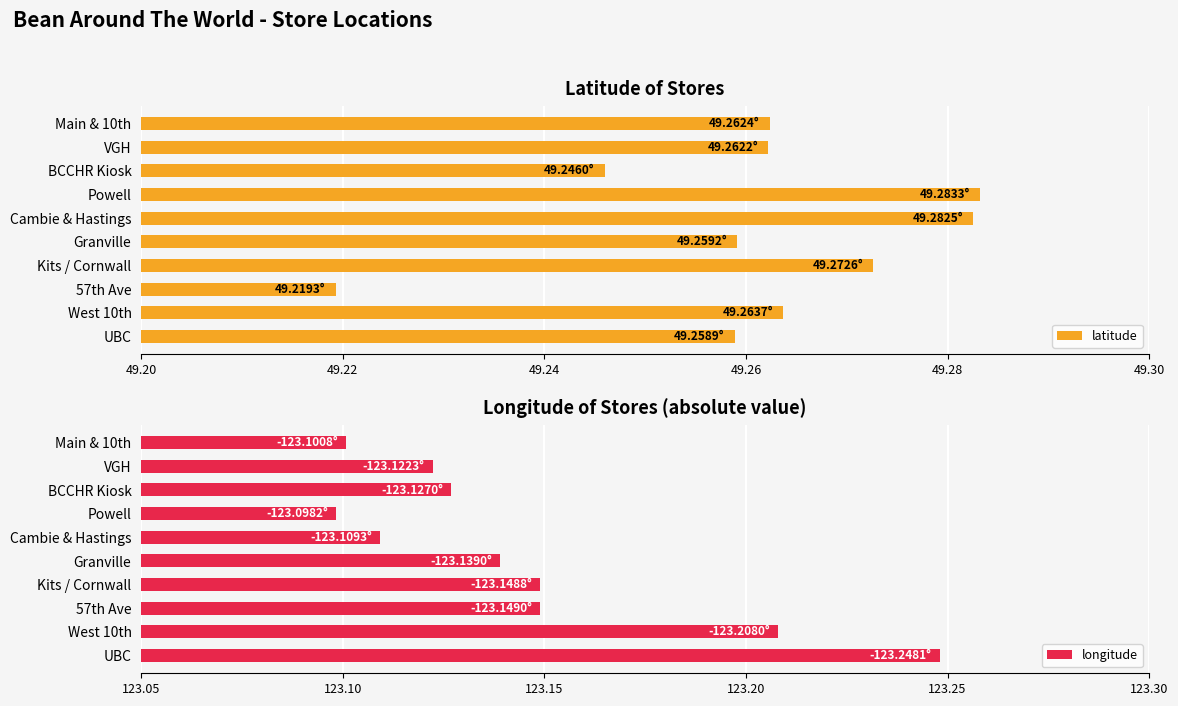

At which label is latitude closest to 49?

57th Ave